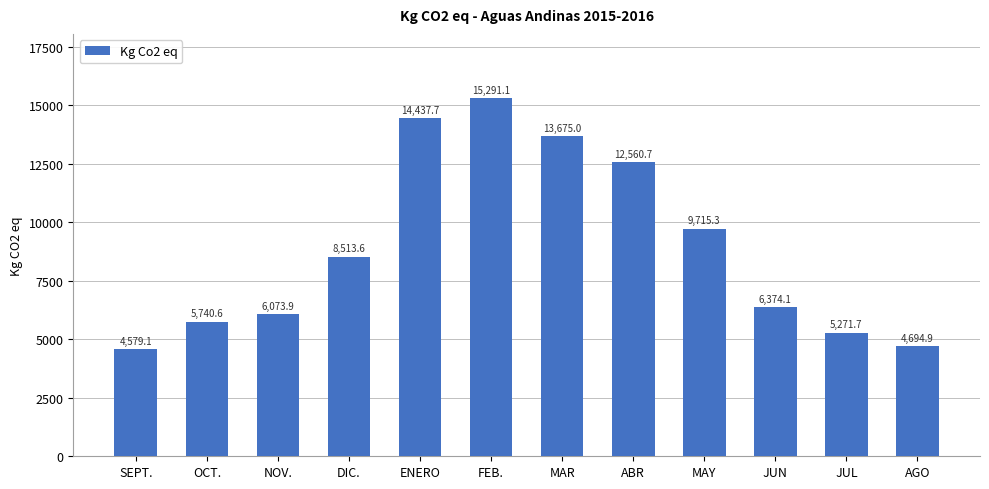

Does the chart contain stacked bars?

No